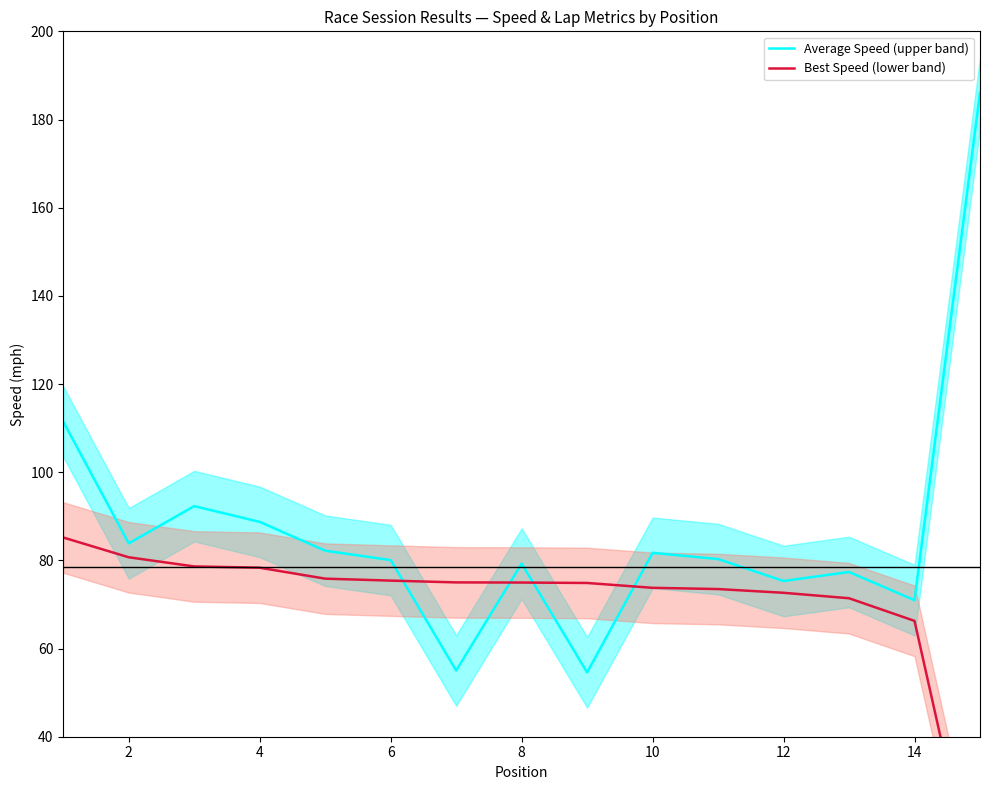

What is the lowest value of the Average Speed (upper band) series?

54.6